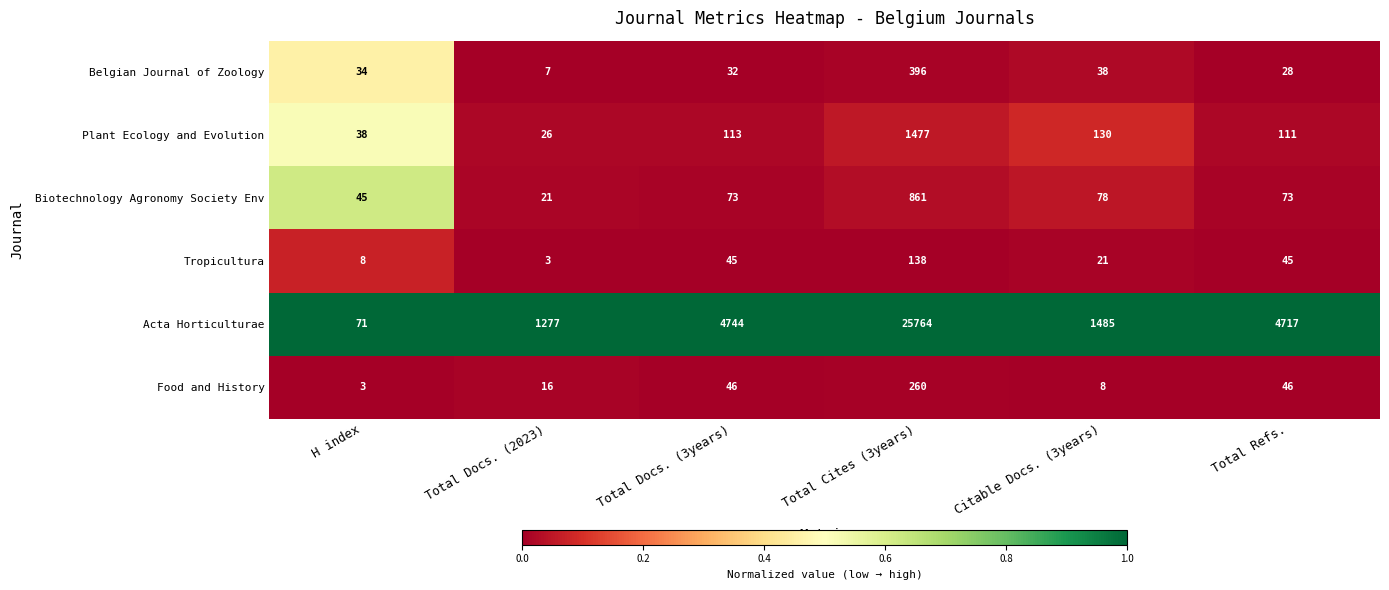

The value of Plant Ecology and Evolution at Total Refs. is 50. True or false?

False